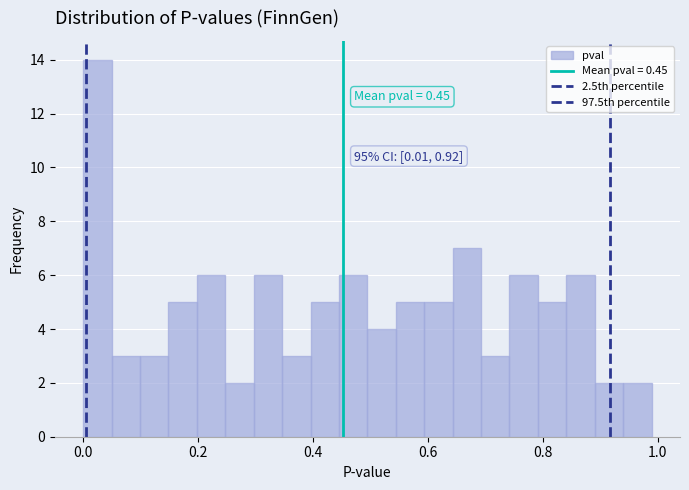

Read against the x-axis, roughly where is the centre of the tallest bar?

0.02